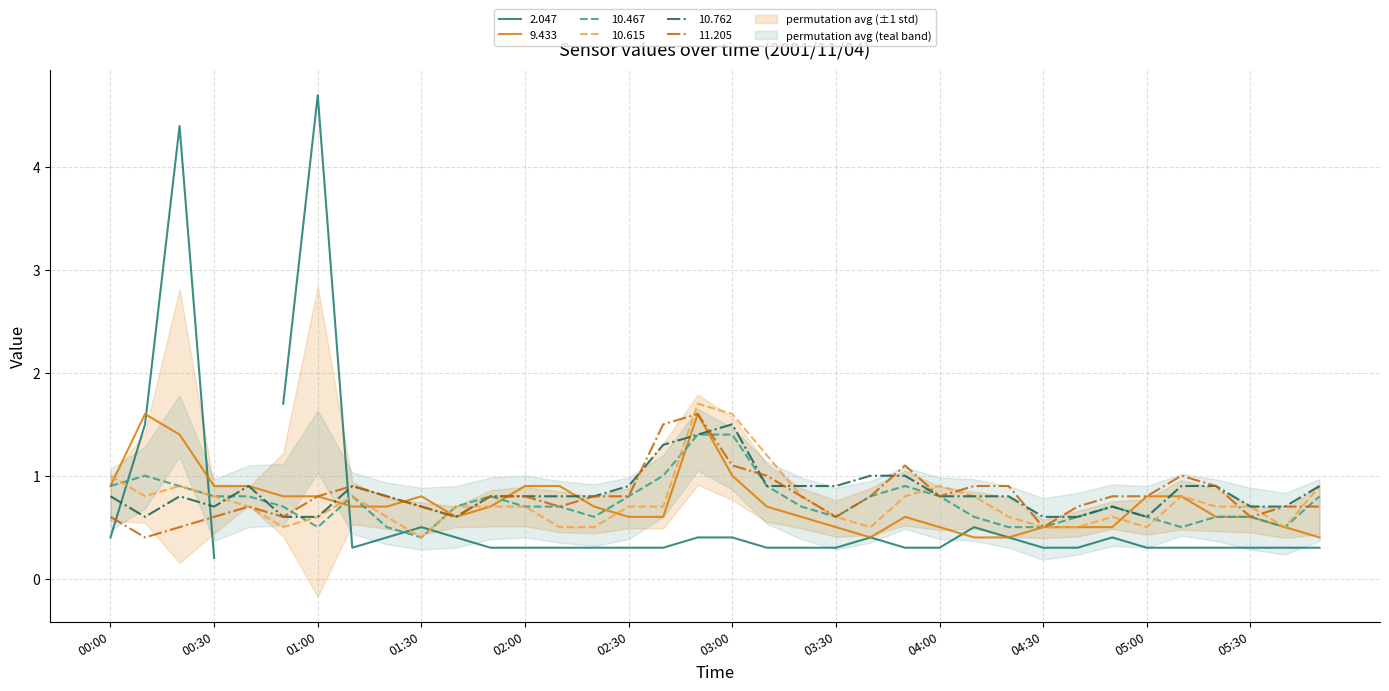

True or false: 9.433 has a value of 1.0 at 03:00.

True